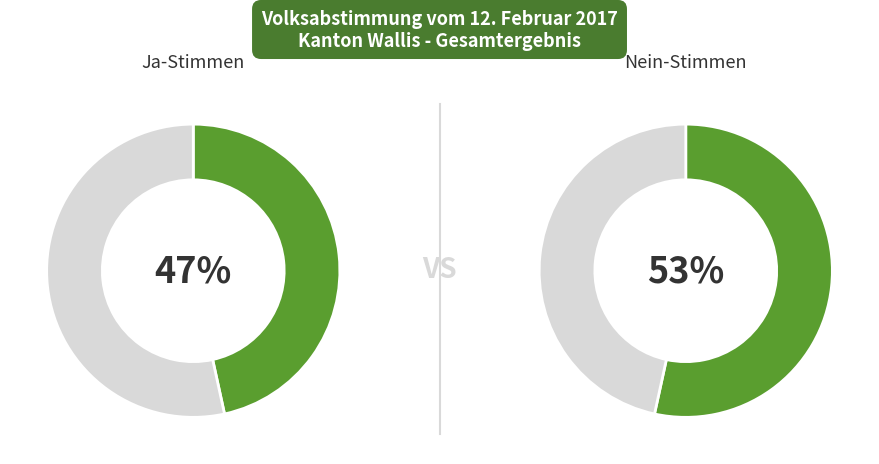

Does any single category account for the majority?

Yes